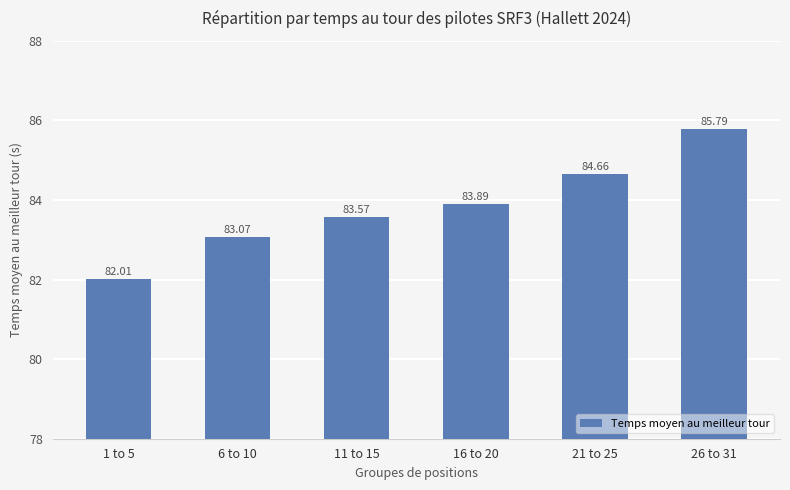

Which has a higher value, 6 to 10 or 21 to 25?

21 to 25